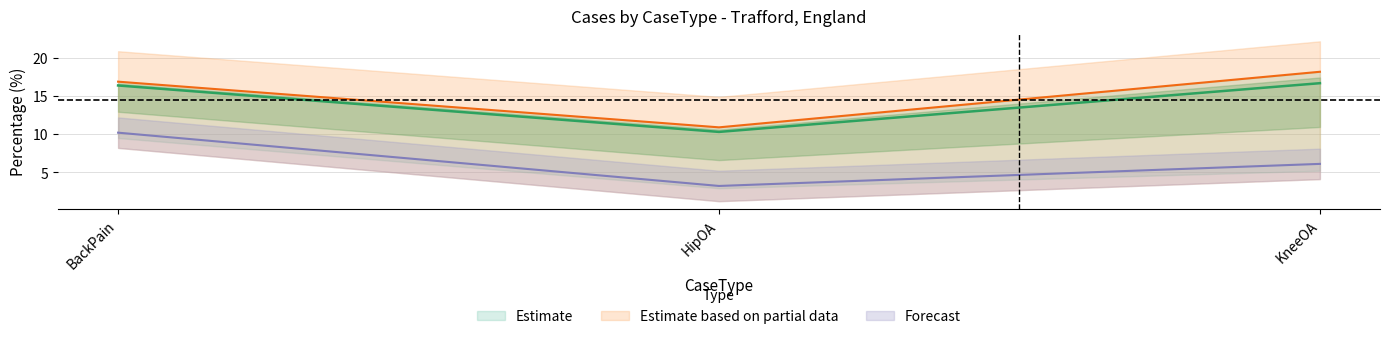

What is the maximum value shown in the chart?

18.2